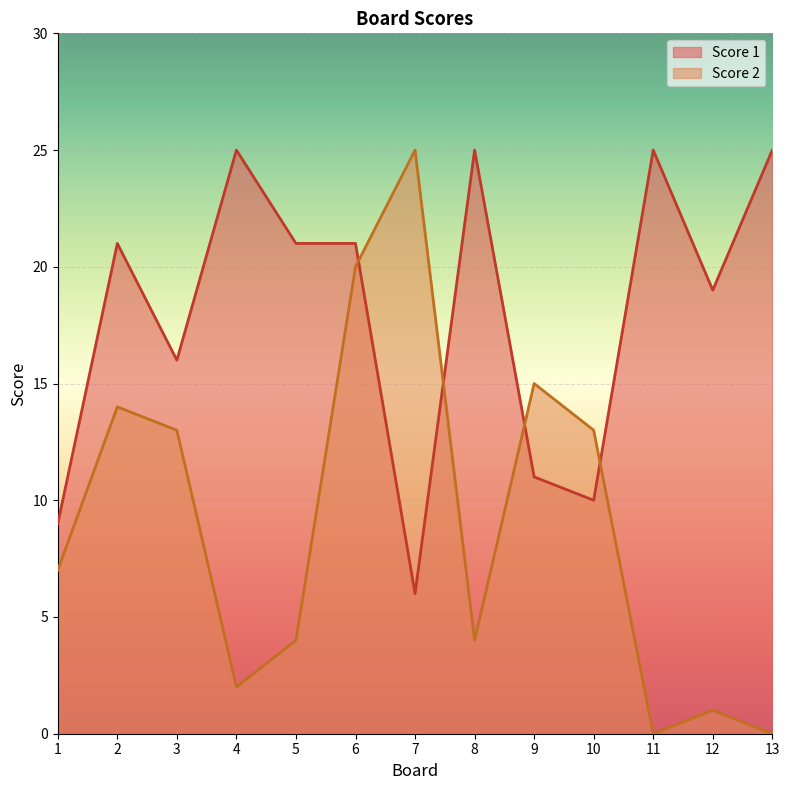

What is the total value across all series at 7?

31